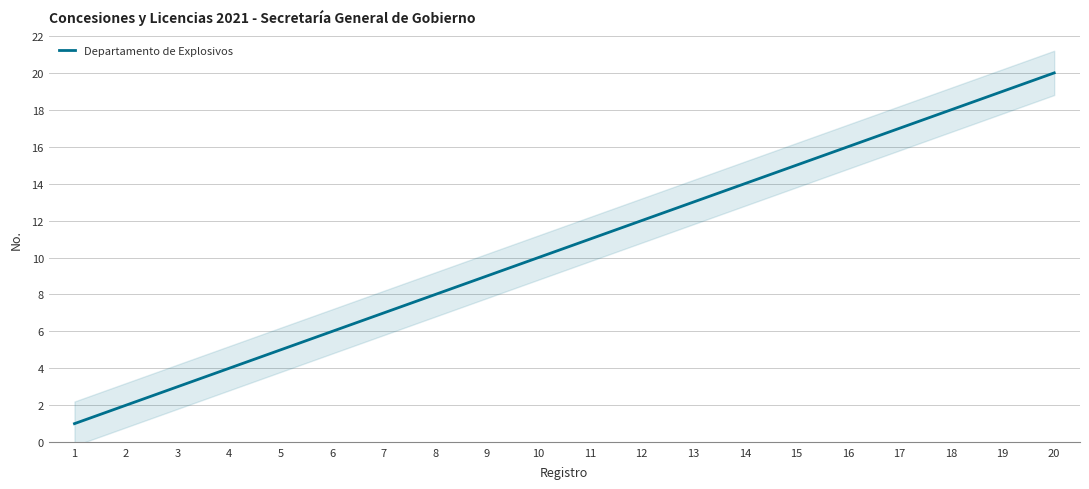

At which category does the chart reach its peak across all series?

20